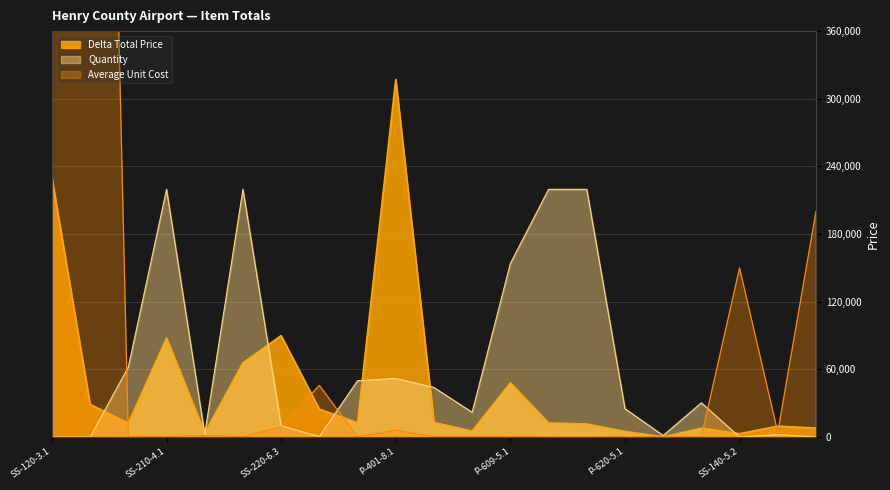

Which series has the largest total across all categories?

Average Unit Cost